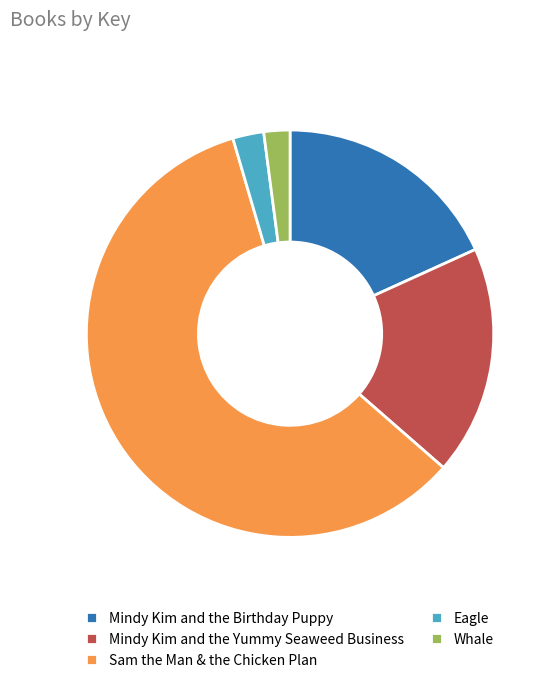

Which category has the biggest portion of the pie?

Sam the Man & the Chicken Plan